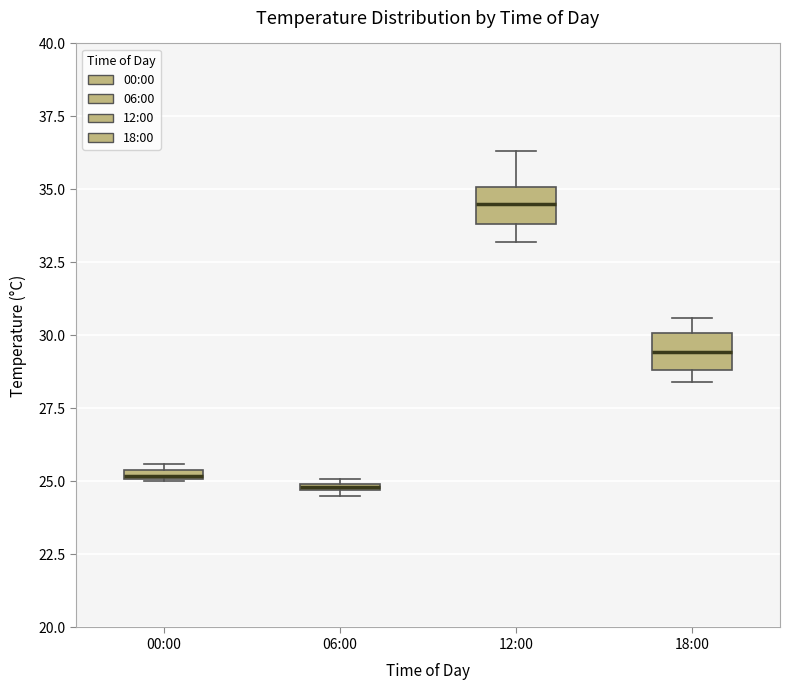

Where does the lower whisker of the box for 12:00 end on the y-axis? The values are not printed on the chart, so give them approximately, as read against the axis.

33.0